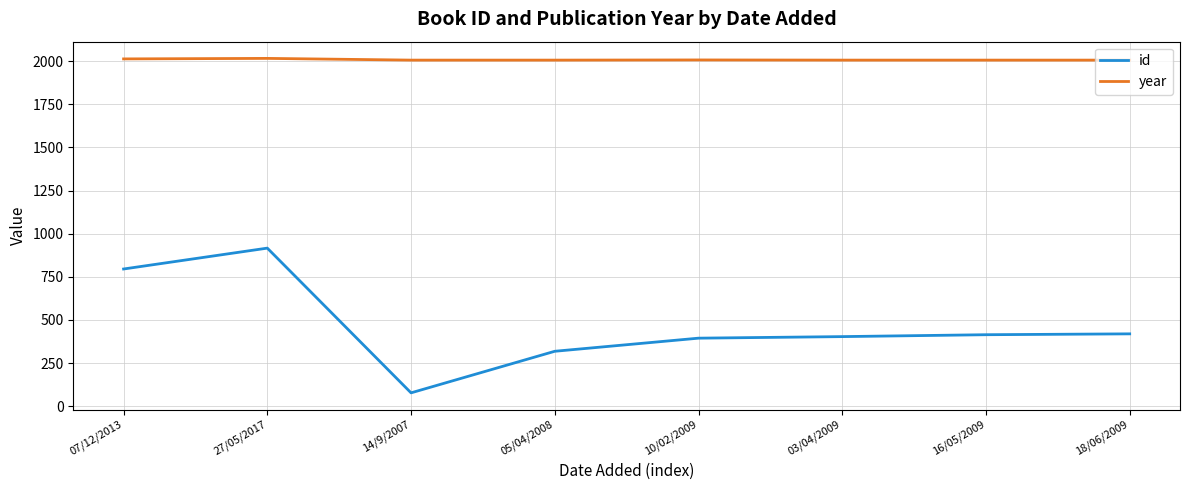

True or false: year and id cross at least once.

False